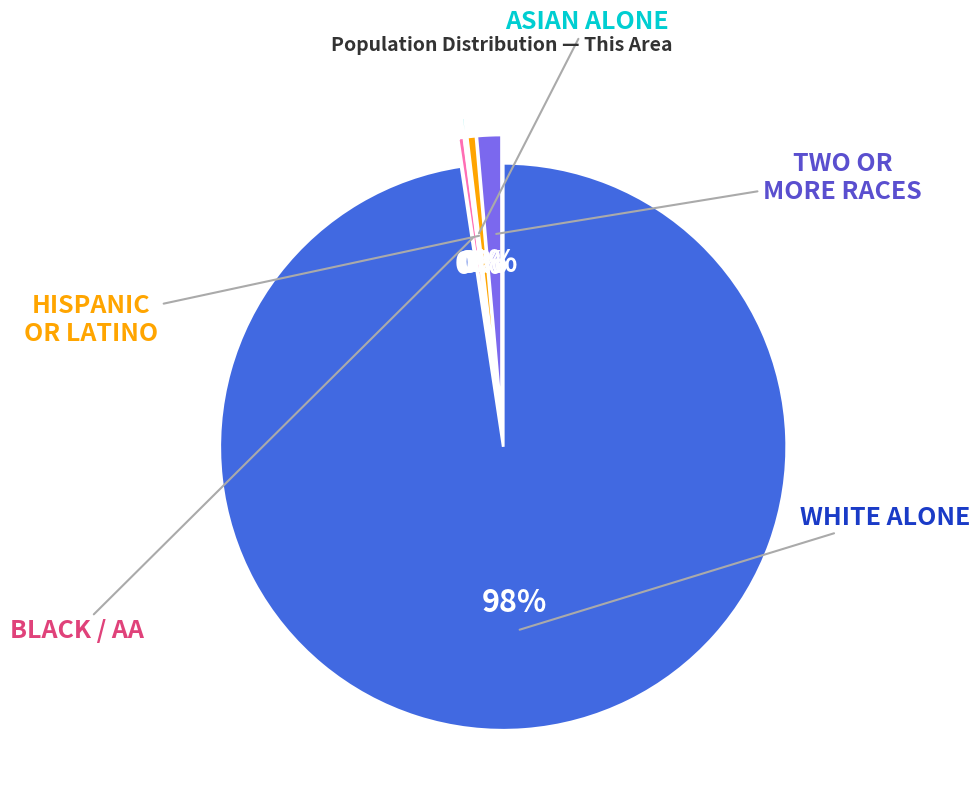

To the nearest percent, what is the average slice percentage?

20%